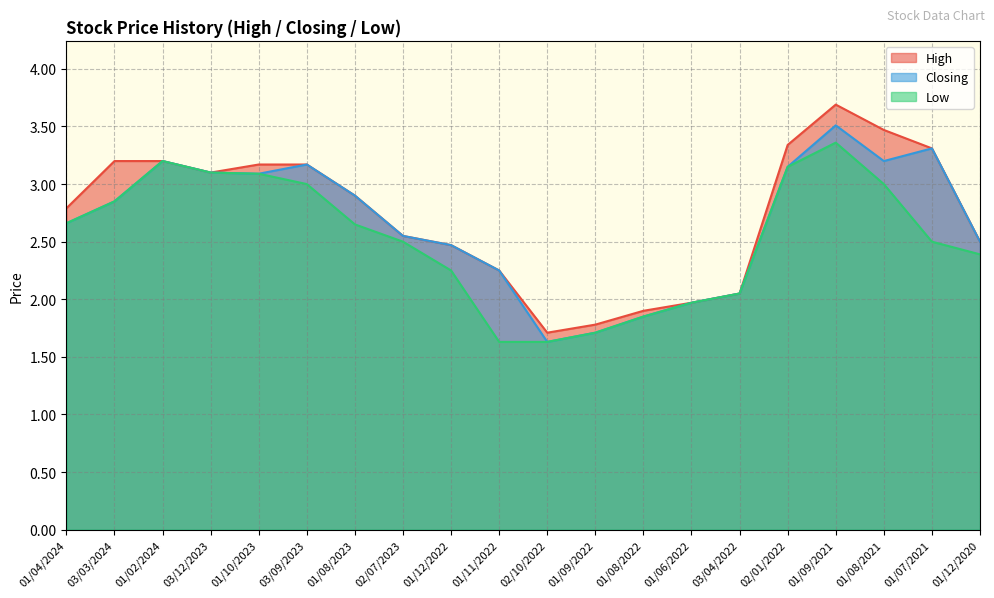

What is the label of the 10th point from the right?

02/10/2022